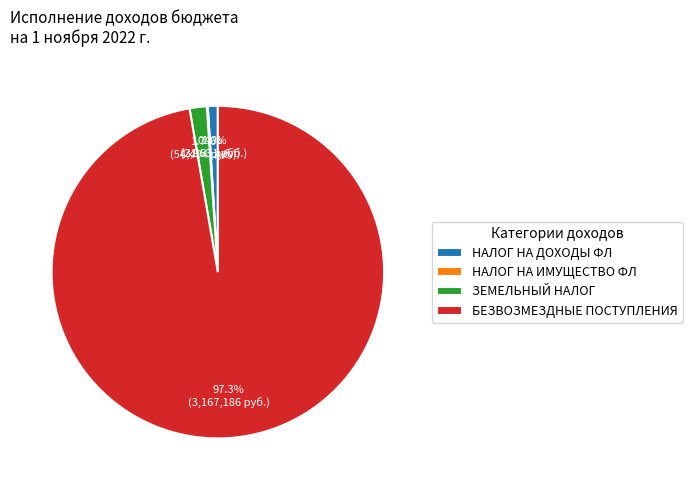

What percentage do БЕЗВОЗМЕЗДНЫЕ ПОСТУПЛЕНИЯ and ЗЕМЕЛЬНЫЙ НАЛОГ together represent?

98.9%